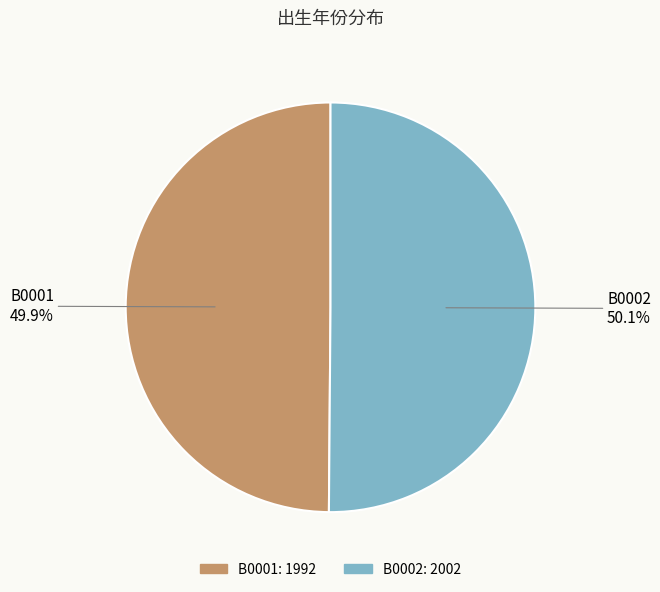

To the nearest percent, what percentage of the pie is B0002?

50%